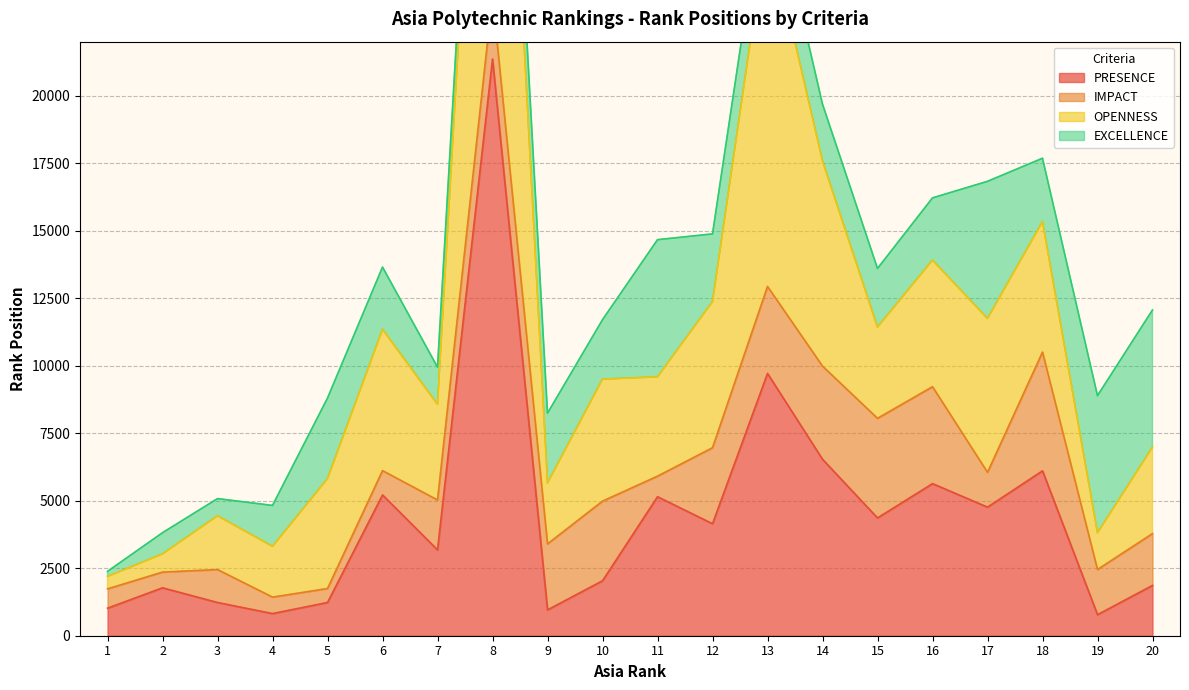

True or false: PRESENCE and OPENNESS intersect in this chart.

False